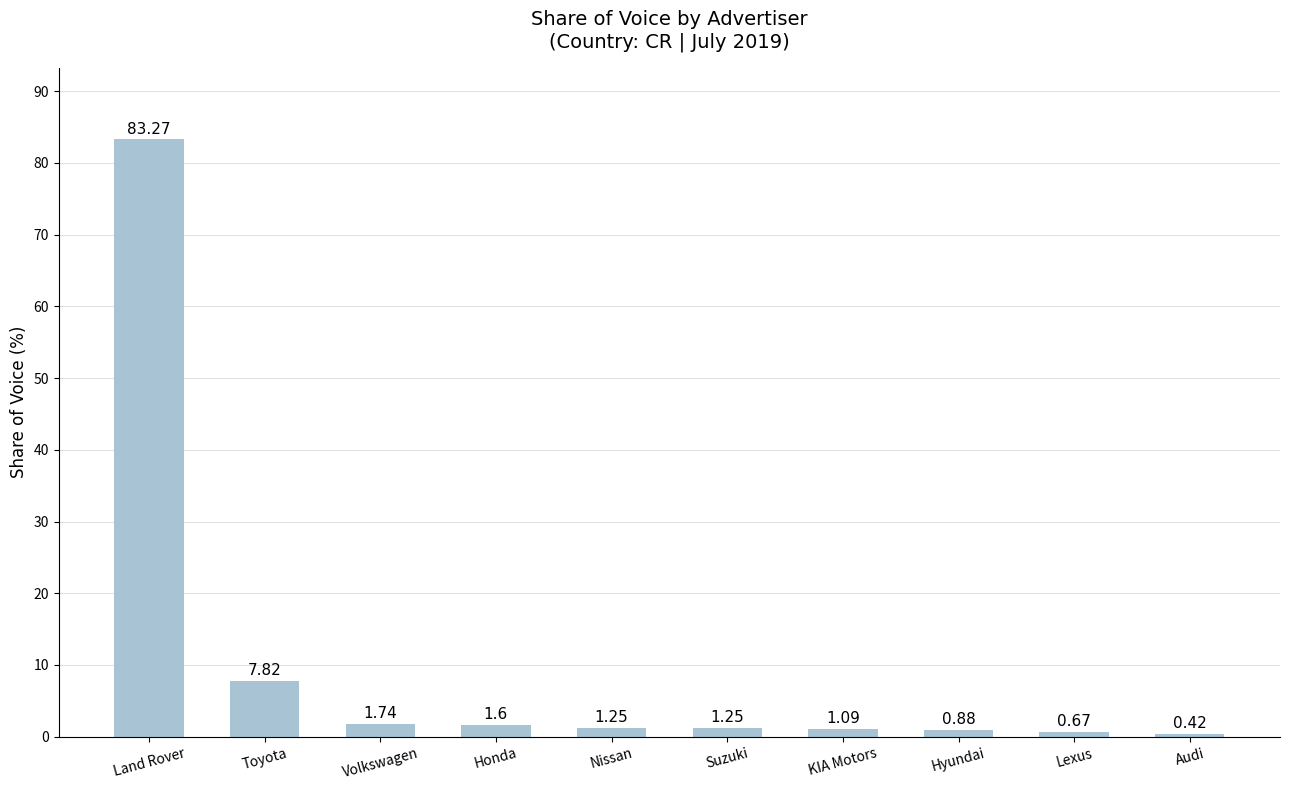

At which category does the chart reach its peak across all series?

Land Rover